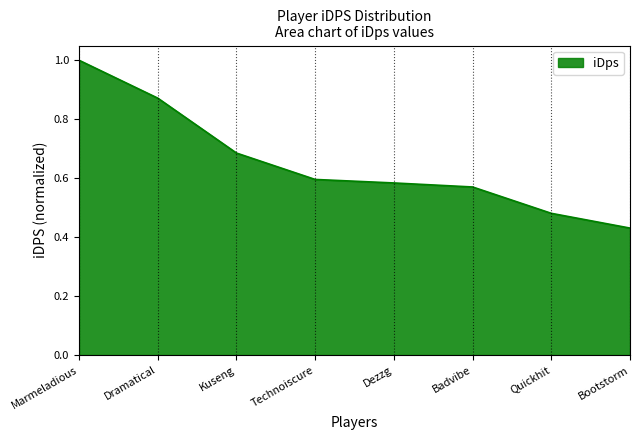

What is the sum of the values at Quickhit and Dezzg?

1.1